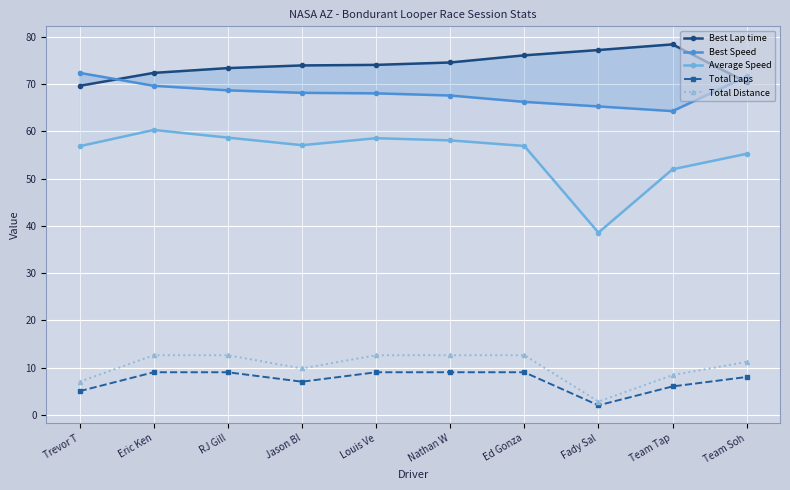

How many distinct data groups are displayed?

5